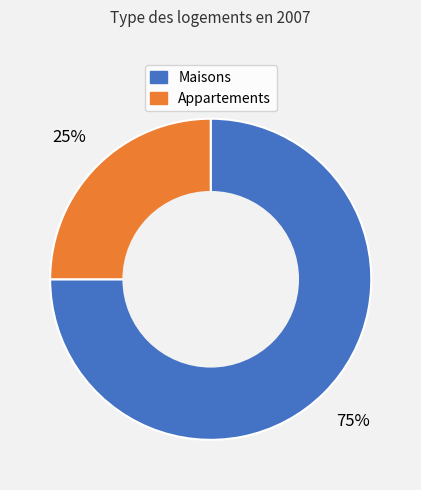

True or false: Appartements accounts for 13% of the total.

False